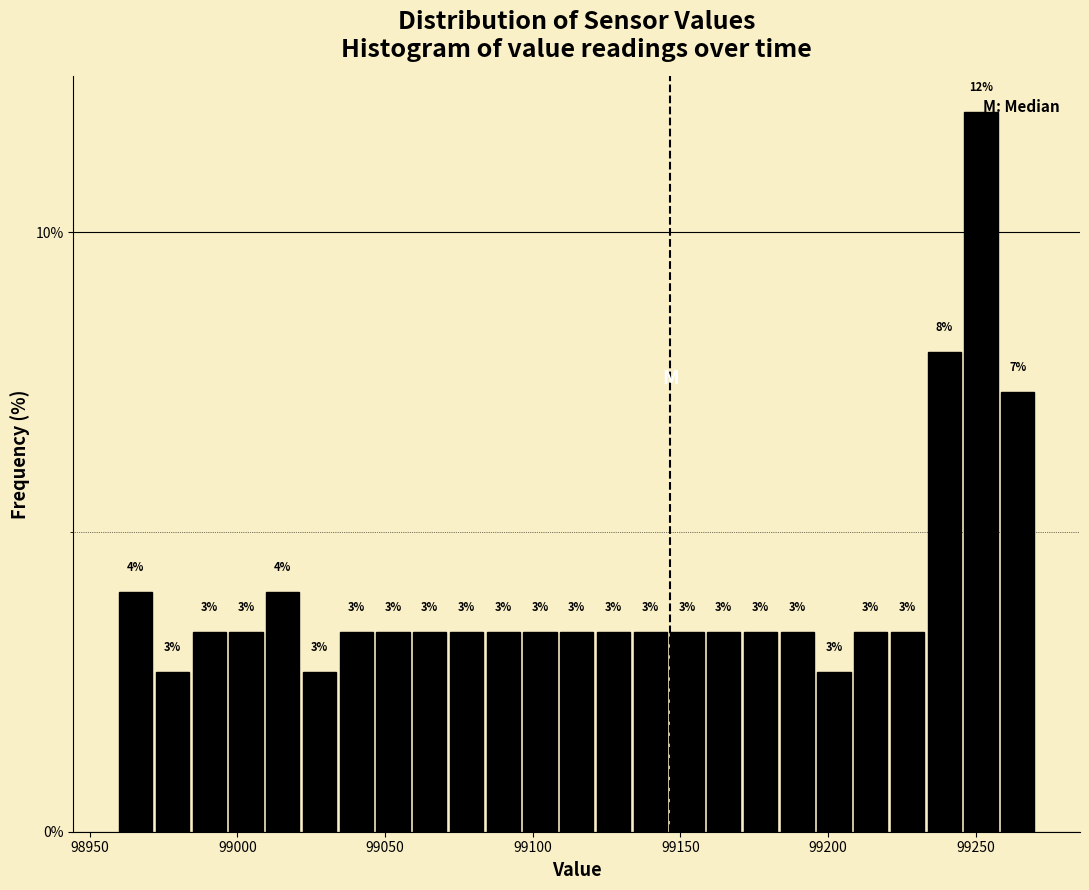

Around what value on the x-axis is the tallest bar? Give the approximate position of its centre, as read against the axis.

99250